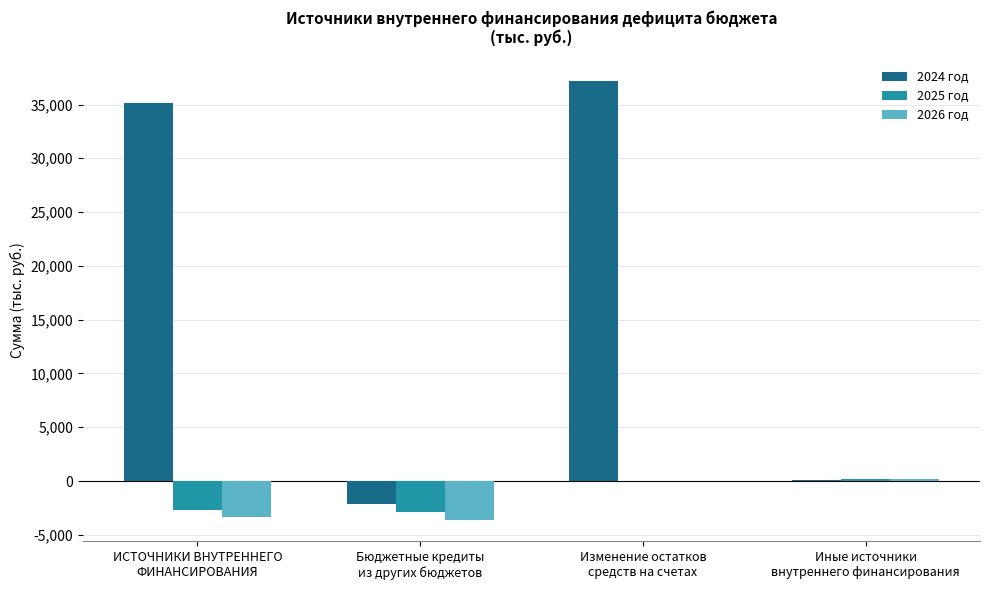

True or false: 2025 год has a value of -2866.0 at Бюджетные кредиты
из других бюджетов.

True